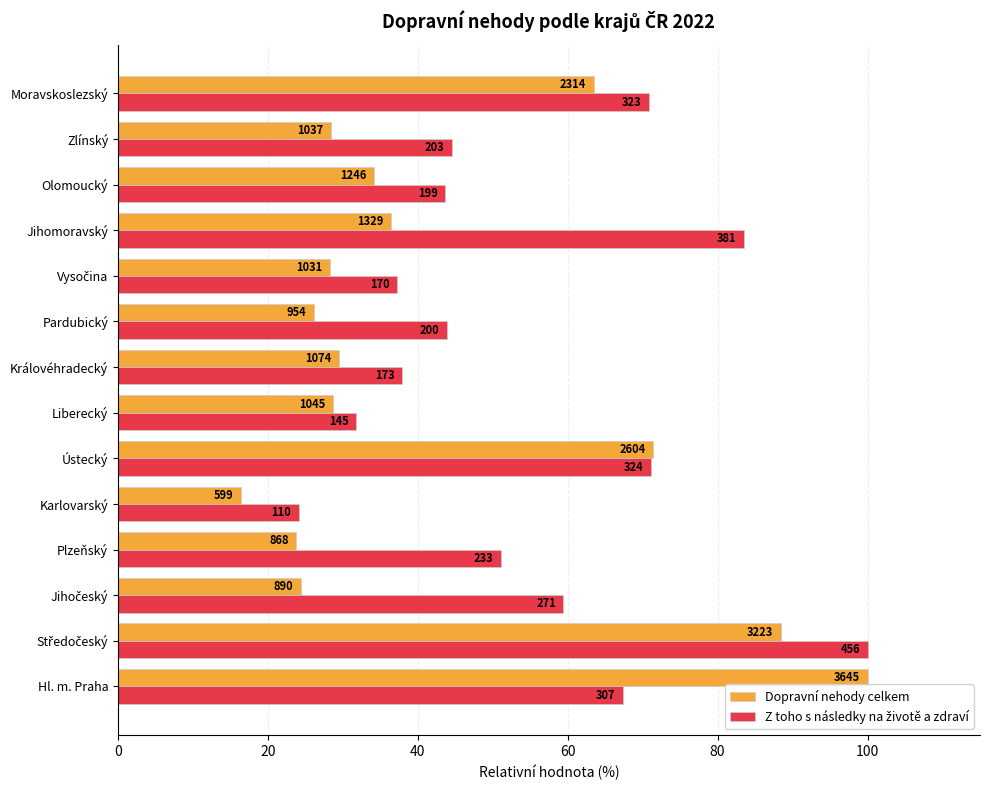

How many bars are there in each group?

2